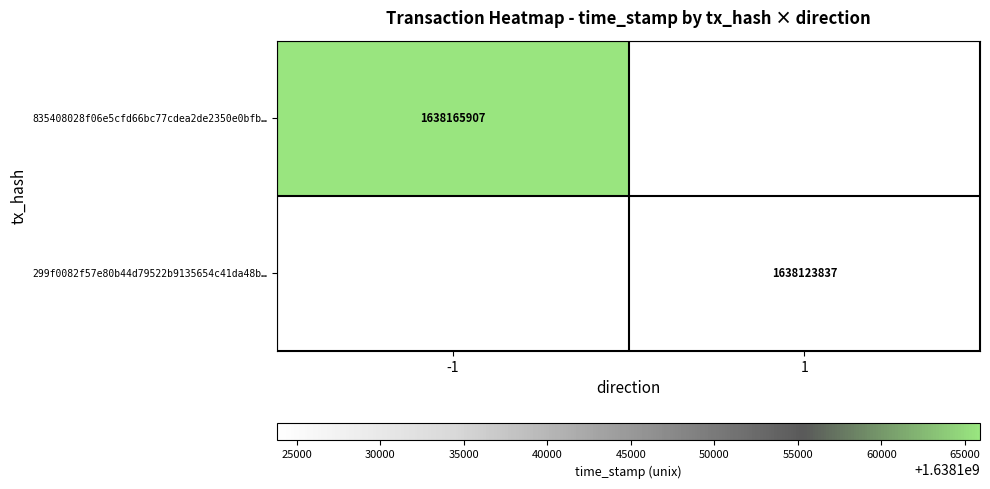

Is it true that 835408028f06e5cfd66bc77cdea2de2350e0bfb… equals 1638165907 at -1?

True